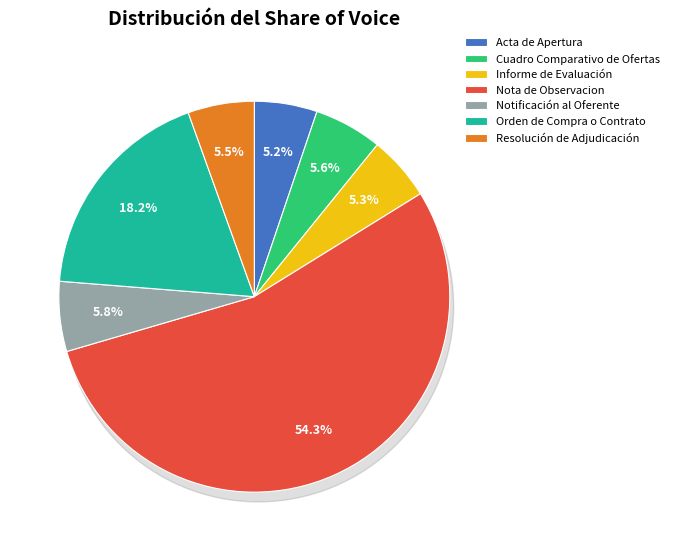

Is there any slice that represents more than half of the pie?

Yes